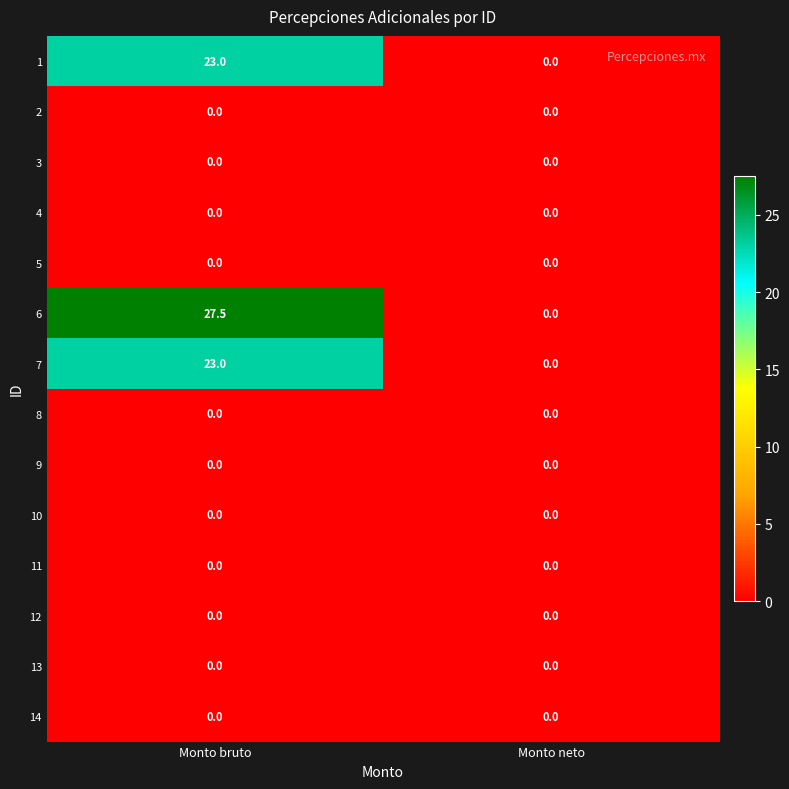

Reading left to right, what are all the values shown in this chart?

1: Monto bruto=23.0	Monto neto=0.0
2: Monto bruto=0.0	Monto neto=0.0
3: Monto bruto=0.0	Monto neto=0.0
4: Monto bruto=0.0	Monto neto=0.0
5: Monto bruto=0.0	Monto neto=0.0
6: Monto bruto=27.5	Monto neto=0.0
7: Monto bruto=23.0	Monto neto=0.0
8: Monto bruto=0.0	Monto neto=0.0
9: Monto bruto=0.0	Monto neto=0.0
10: Monto bruto=0.0	Monto neto=0.0
11: Monto bruto=0.0	Monto neto=0.0
12: Monto bruto=0.0	Monto neto=0.0
13: Monto bruto=0.0	Monto neto=0.0
14: Monto bruto=0.0	Monto neto=0.0